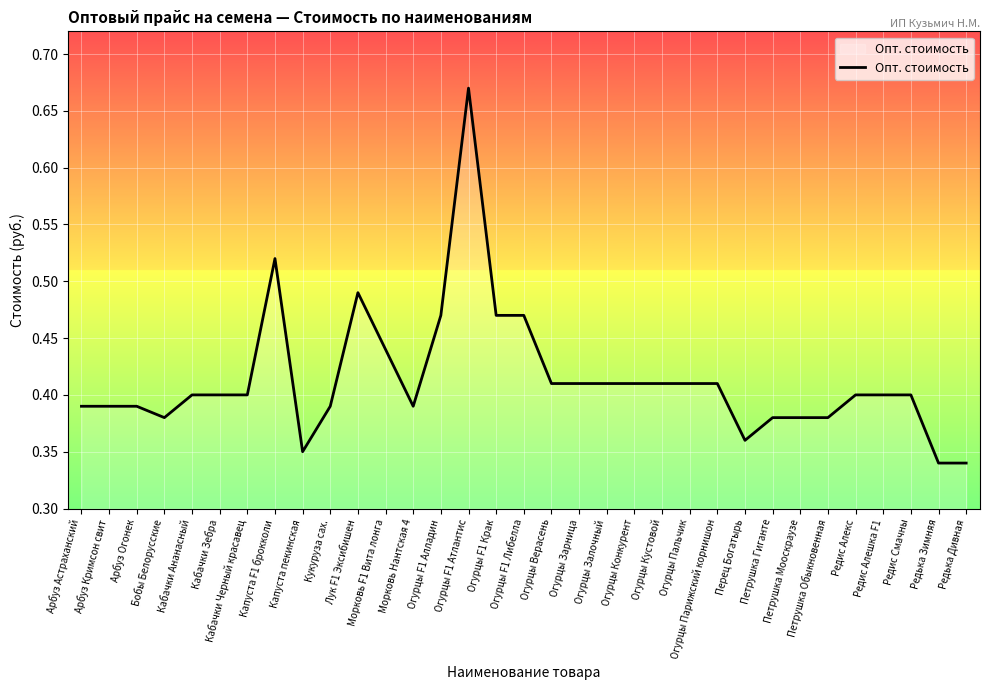

Which label corresponds to the largest value in the chart?

Огурцы F1 Атлантис